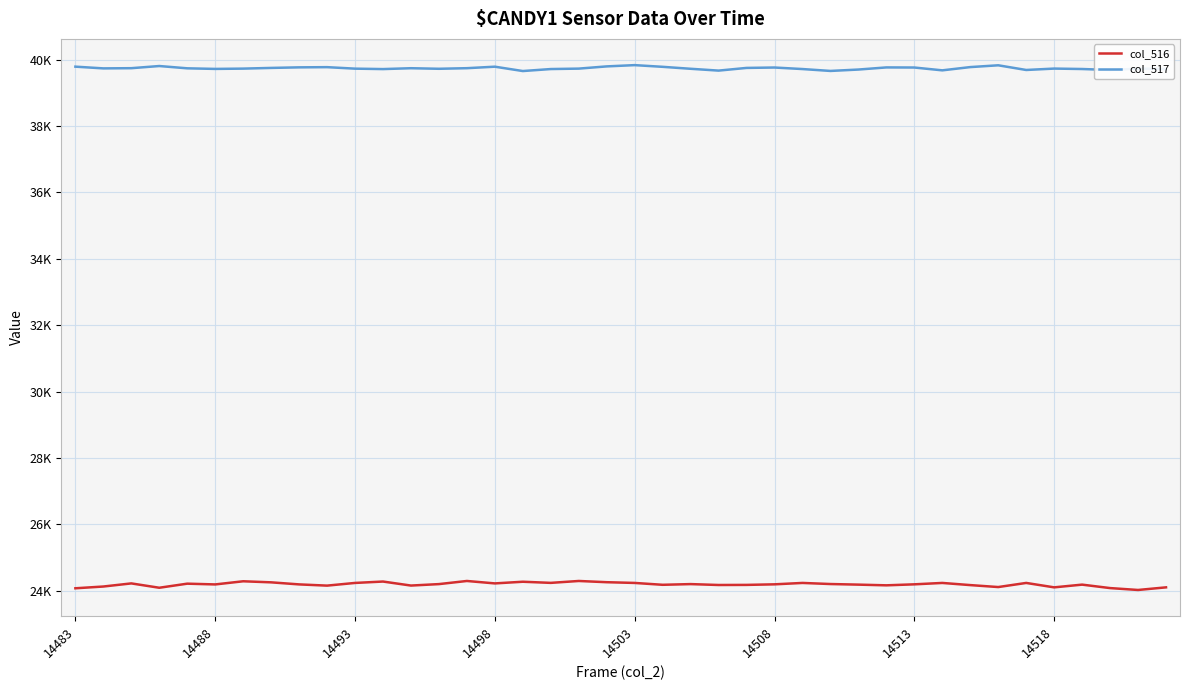

What are all the series names shown in the legend?

col_516, col_517